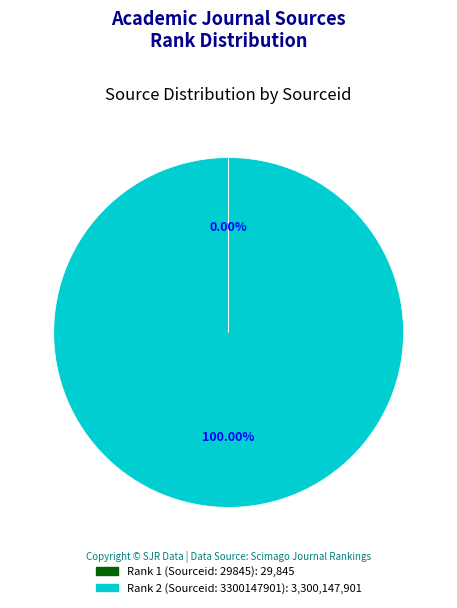

What is the majority slice?

Rank 2 (Sourceid: 3300147901)